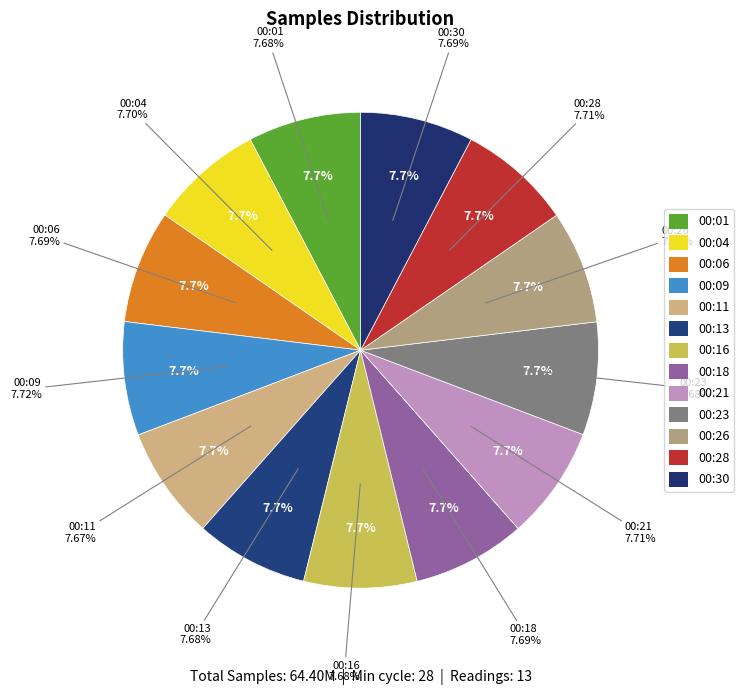

Between 00:18 and 00:13, which is larger?

00:18